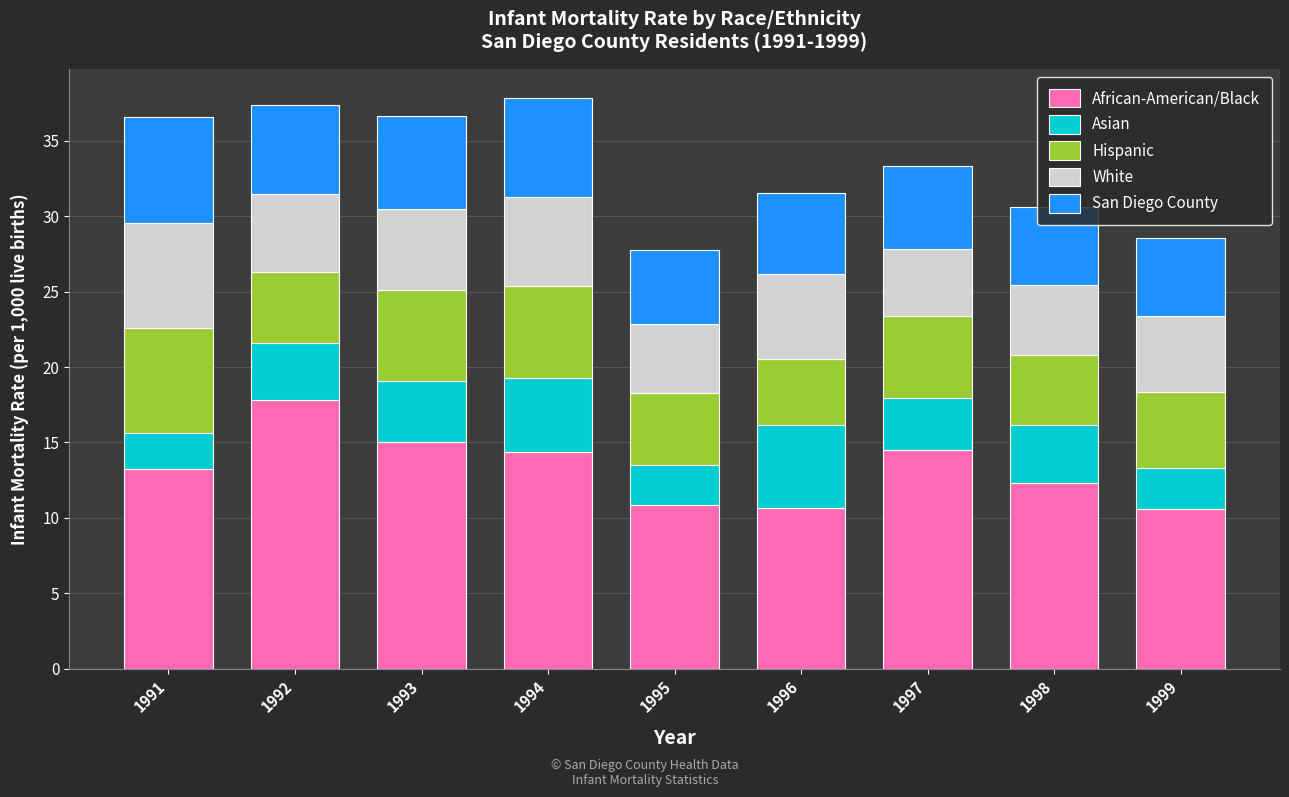

What is the total value across all series at 1999?

28.6